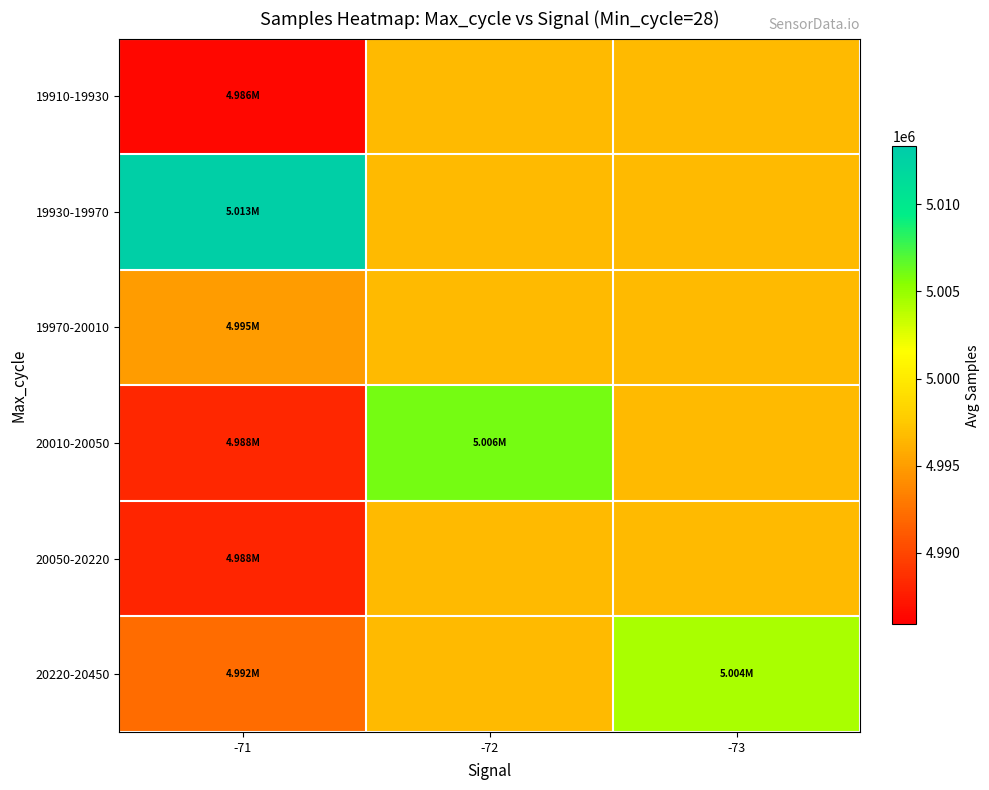

At how many categories does at least one series exceed 5007954?

1